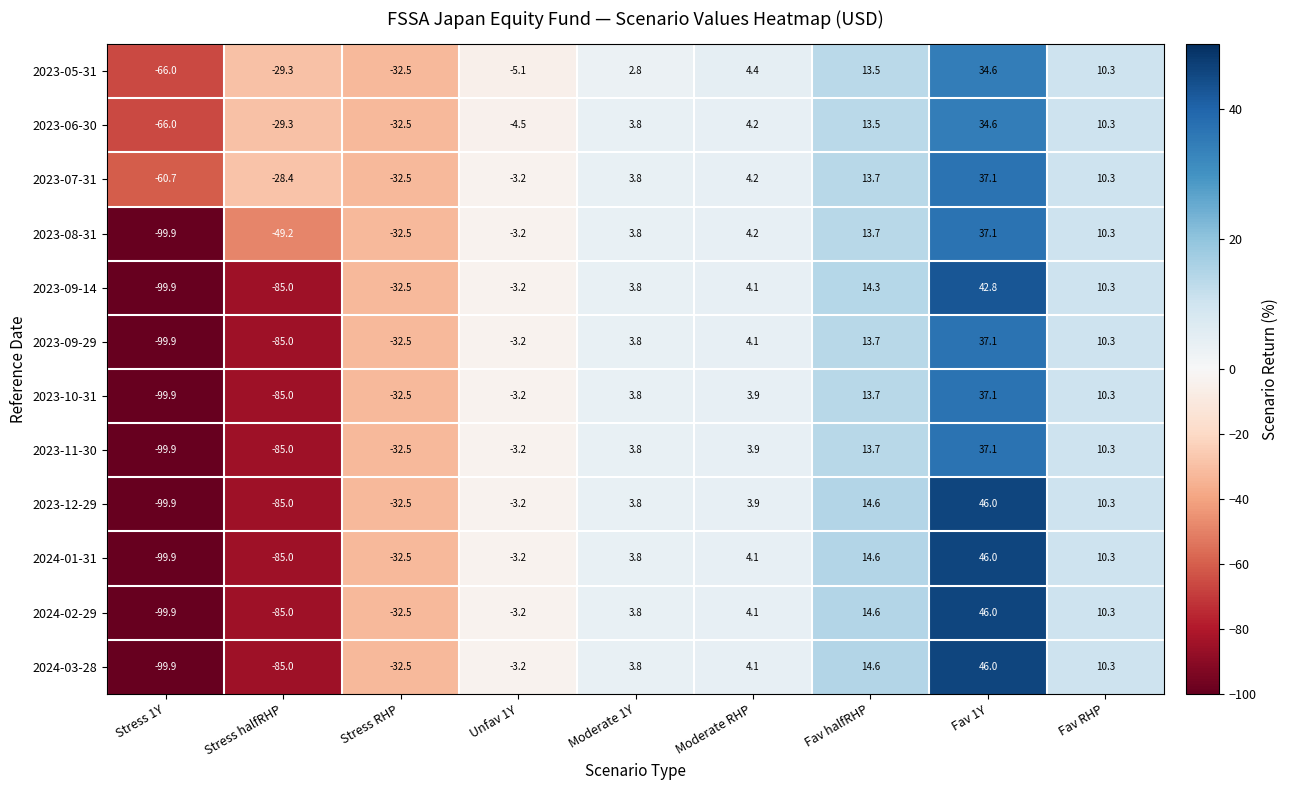

How many data points does each series have?

9